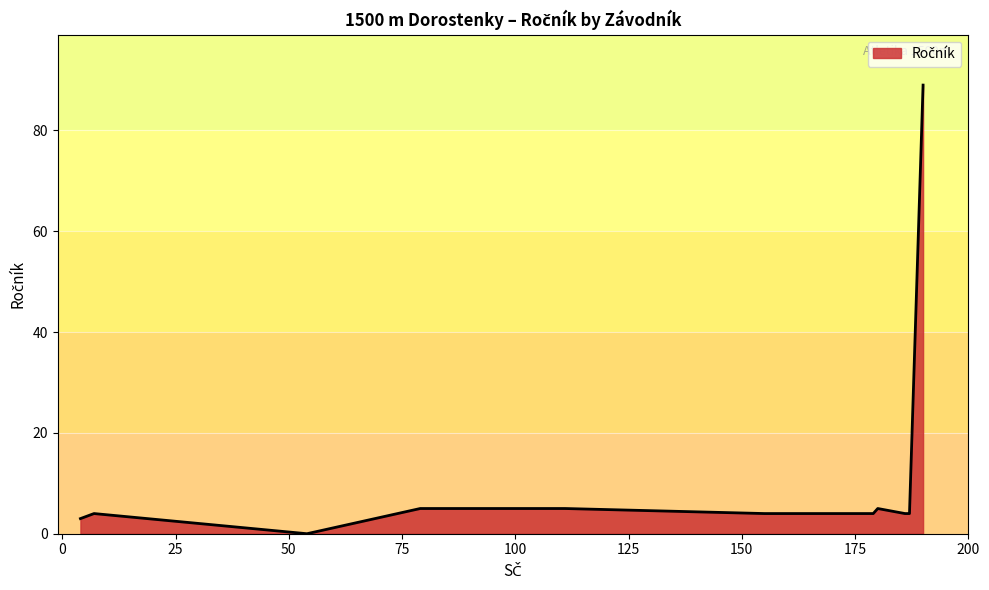

What is the maximum value shown in the chart?

89